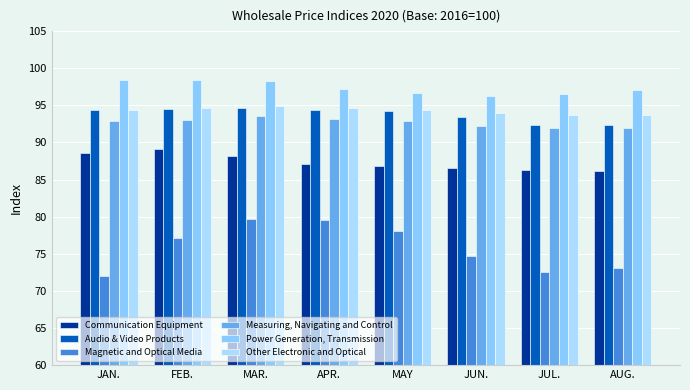

Is it true that Audio & Video Products equals 94.5 at FEB.?

True